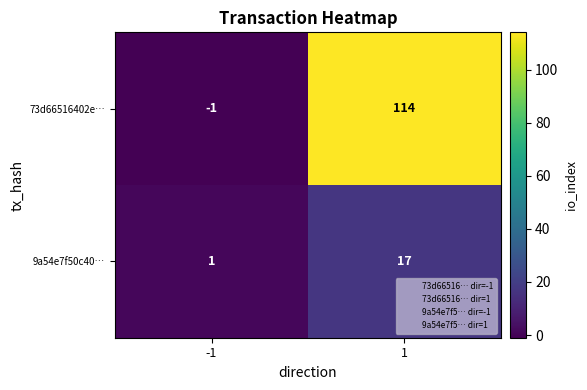

Reading left to right, transcribe all the data shown in this chart.

73d66516402e…: -1	114
9a54e7f50c40…: 1	17